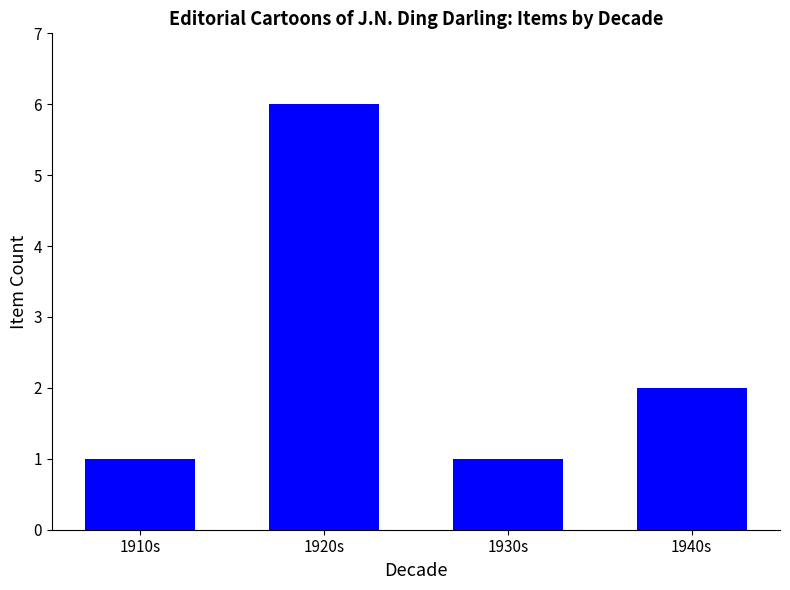

At which category does the chart reach its peak across all series?

1920s